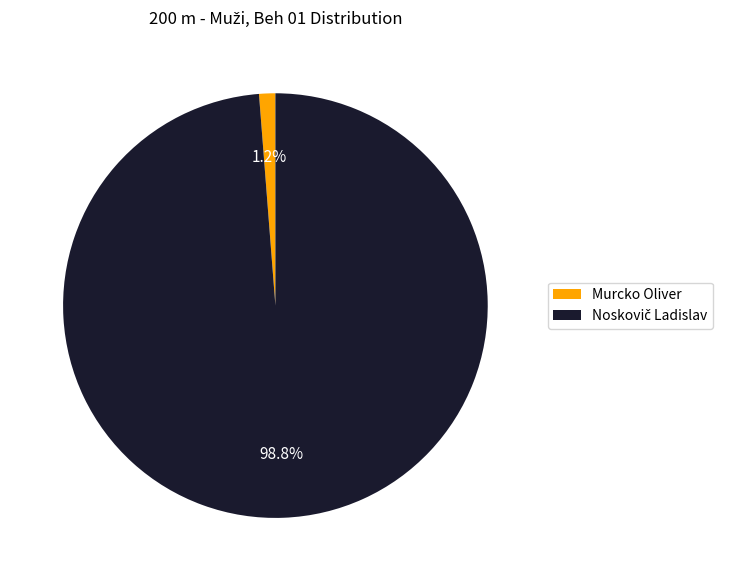

Which category has the smallest portion of the pie?

Murcko Oliver